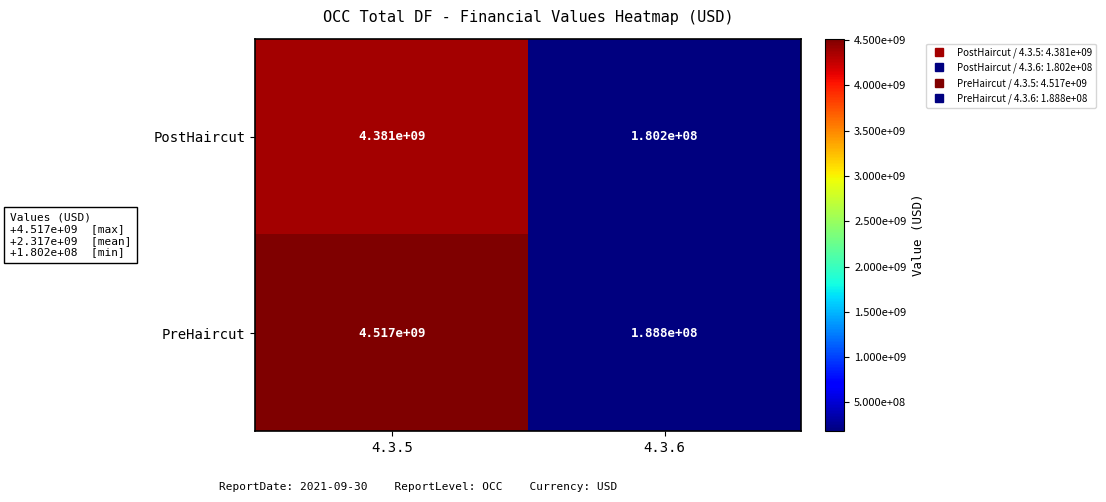

What is the maximum value shown in the chart?

4517000000